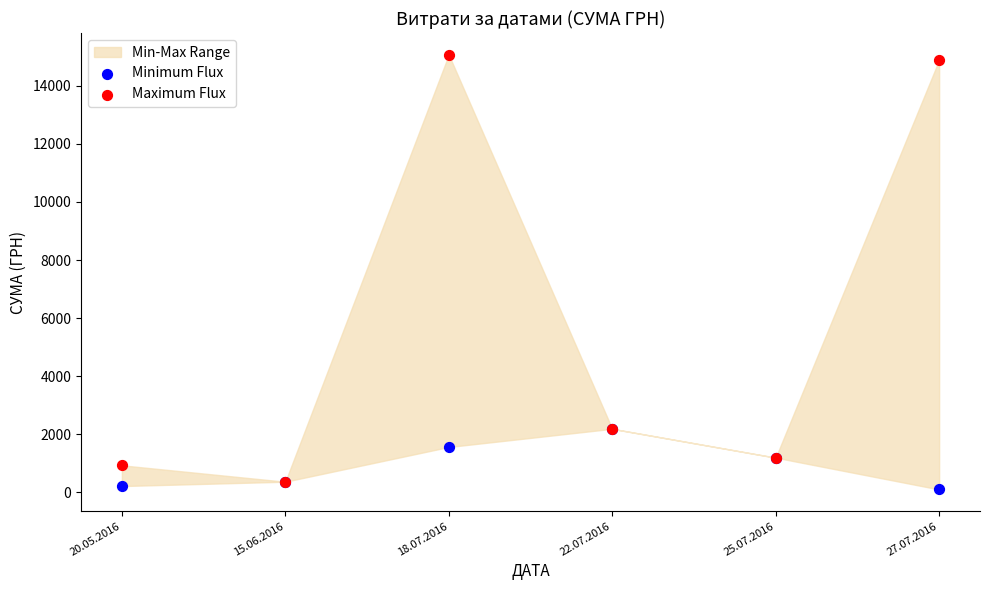

Which series contains the highest Y value?

Maximum Flux